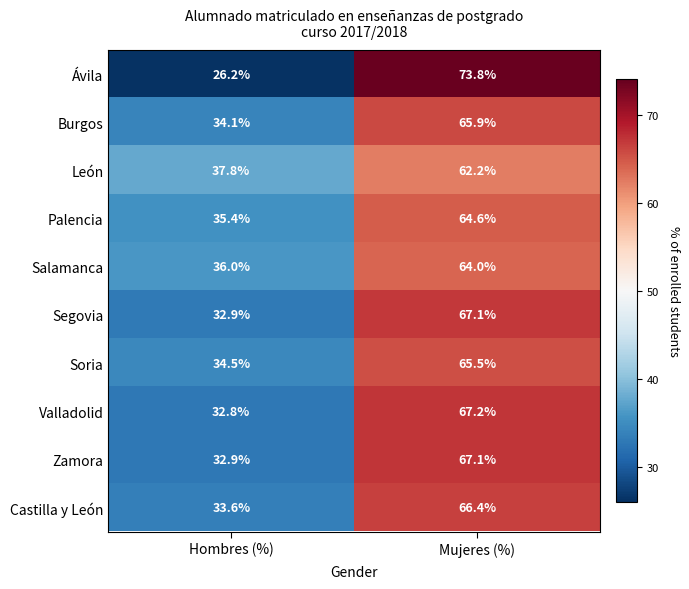

Reading left to right, what are all the values shown in this chart?

Ávila: Hombres (%)=26.2	Mujeres (%)=73.8
Burgos: Hombres (%)=34.1	Mujeres (%)=65.9
León: Hombres (%)=37.8	Mujeres (%)=62.2
Palencia: Hombres (%)=35.4	Mujeres (%)=64.6
Salamanca: Hombres (%)=36.0	Mujeres (%)=64.0
Segovia: Hombres (%)=32.9	Mujeres (%)=67.1
Soria: Hombres (%)=34.5	Mujeres (%)=65.5
Valladolid: Hombres (%)=32.8	Mujeres (%)=67.2
Zamora: Hombres (%)=32.9	Mujeres (%)=67.1
Castilla y León: Hombres (%)=33.6	Mujeres (%)=66.4